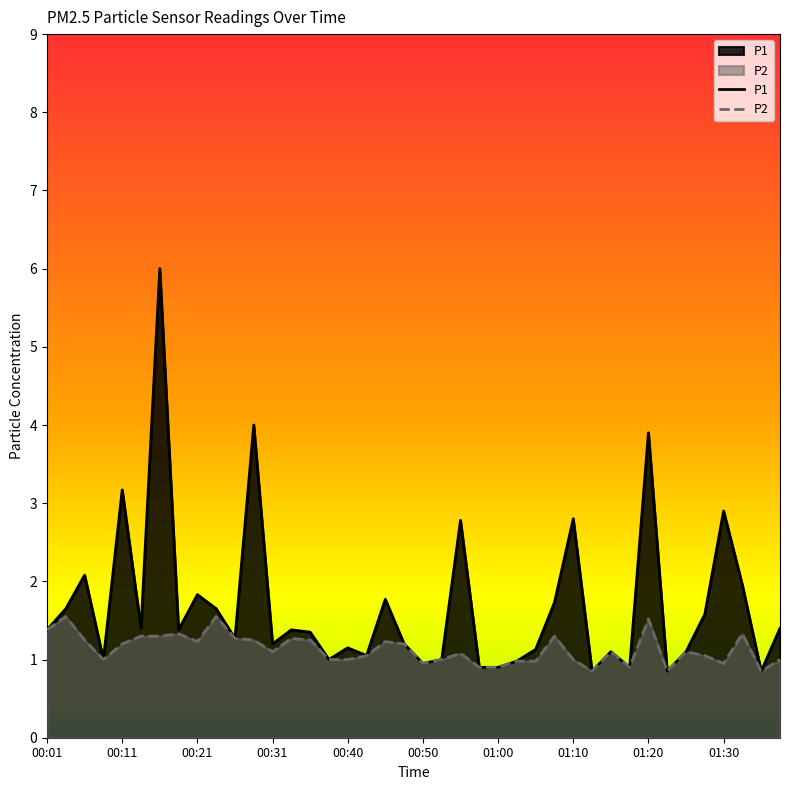

What is the maximum value for P2?

1.6